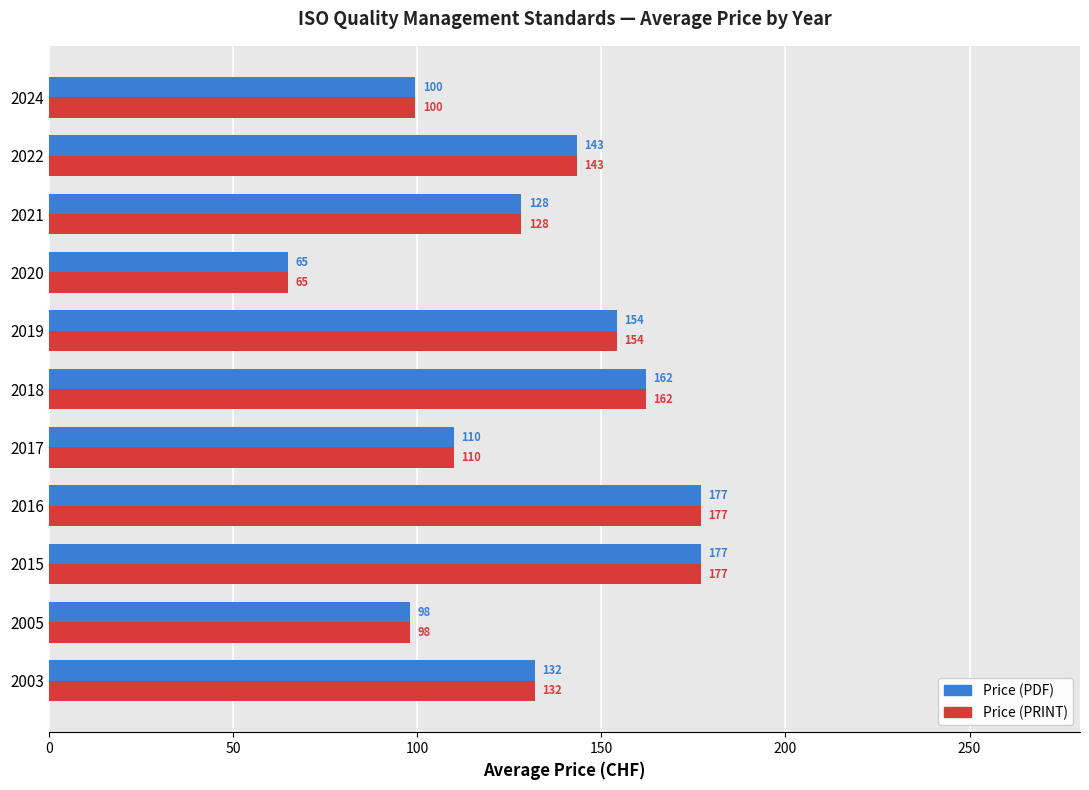

The value of Price (PRINT) at 2017 is 110.0. True or false?

True